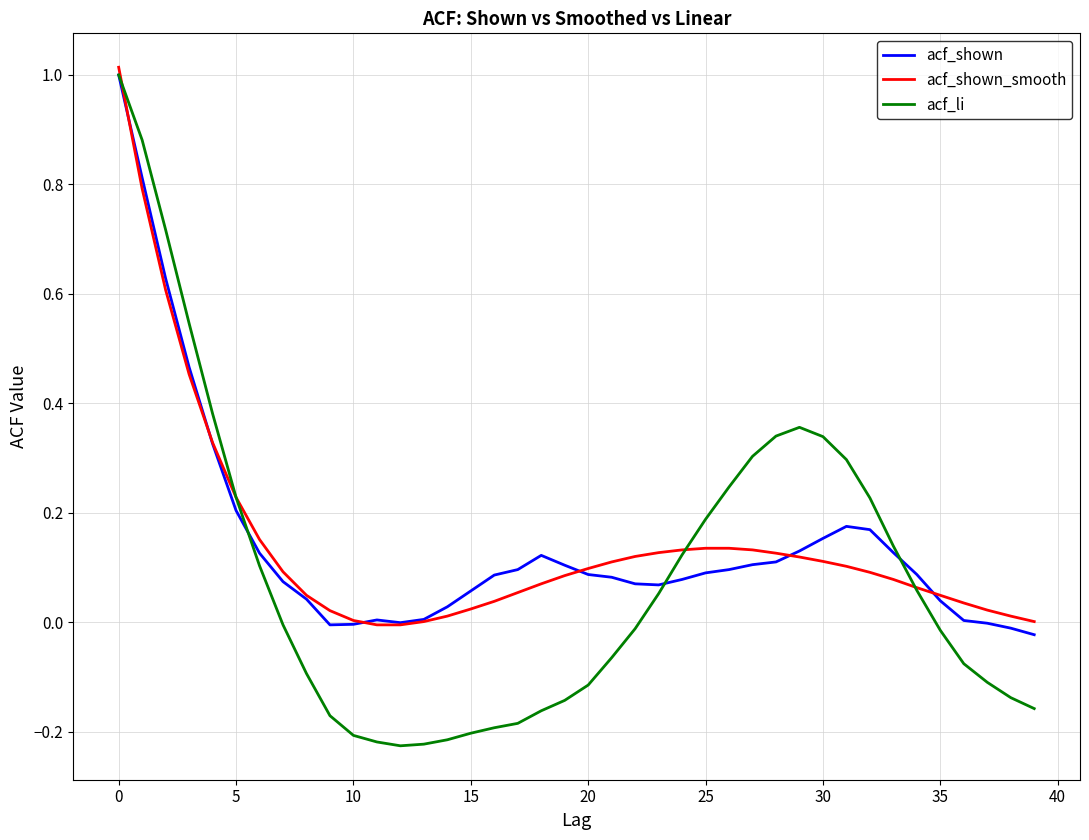

Which series has the largest range (max minus min)?

acf_li